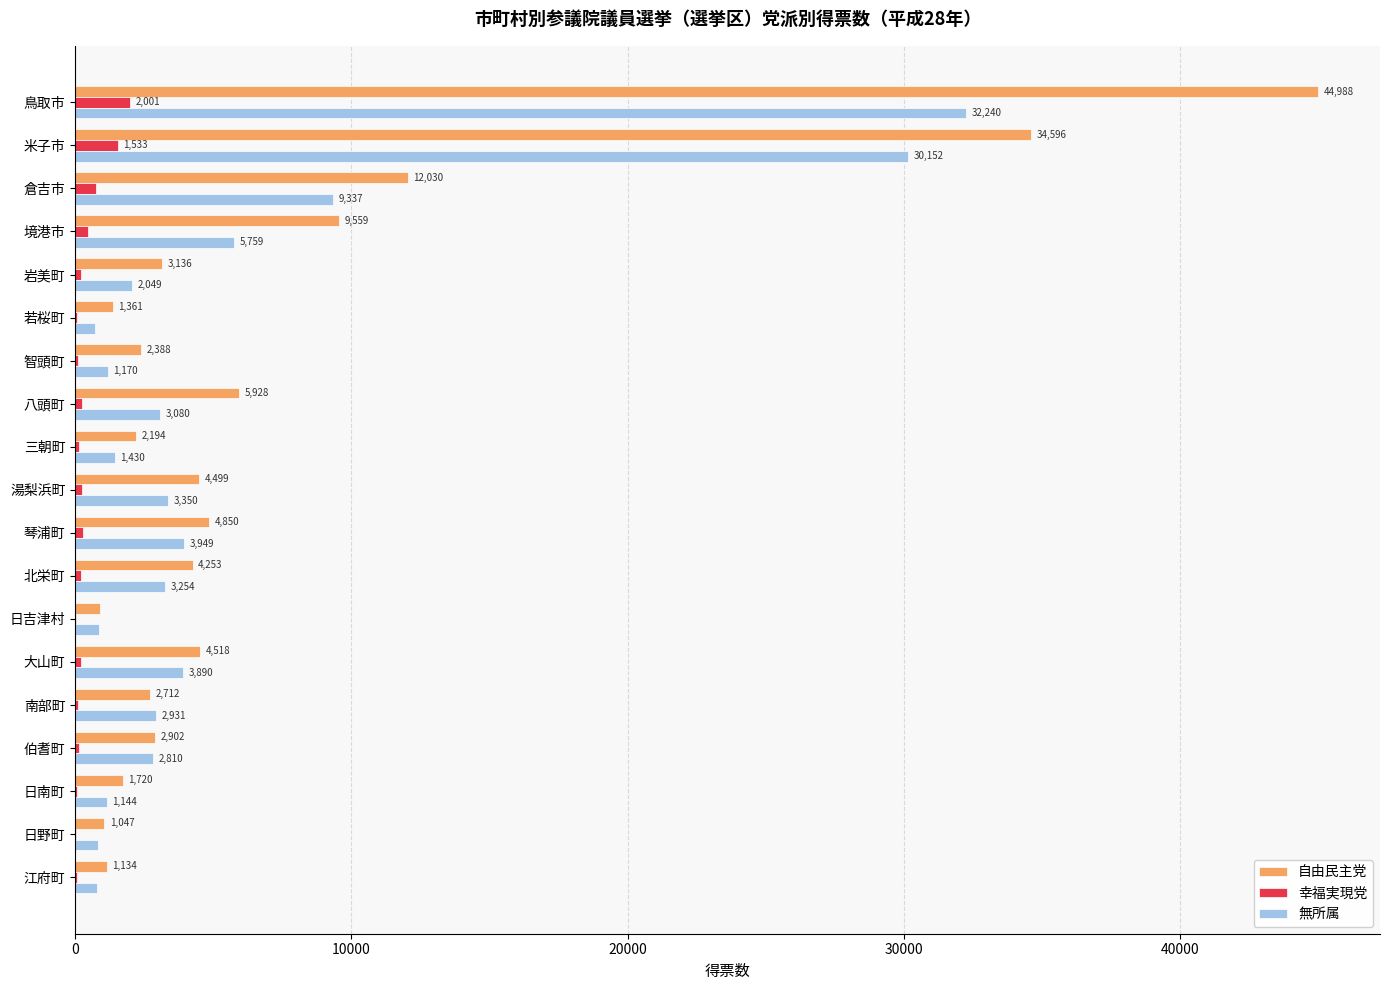

What is the sum of all 自由民主党 values?

144727